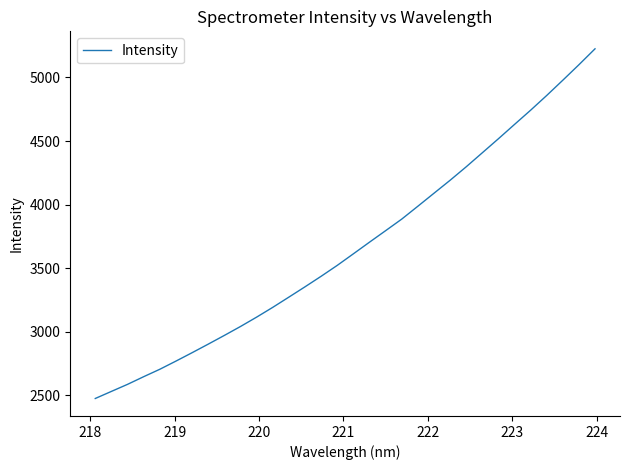

What is the smallest value displayed?

2475.9